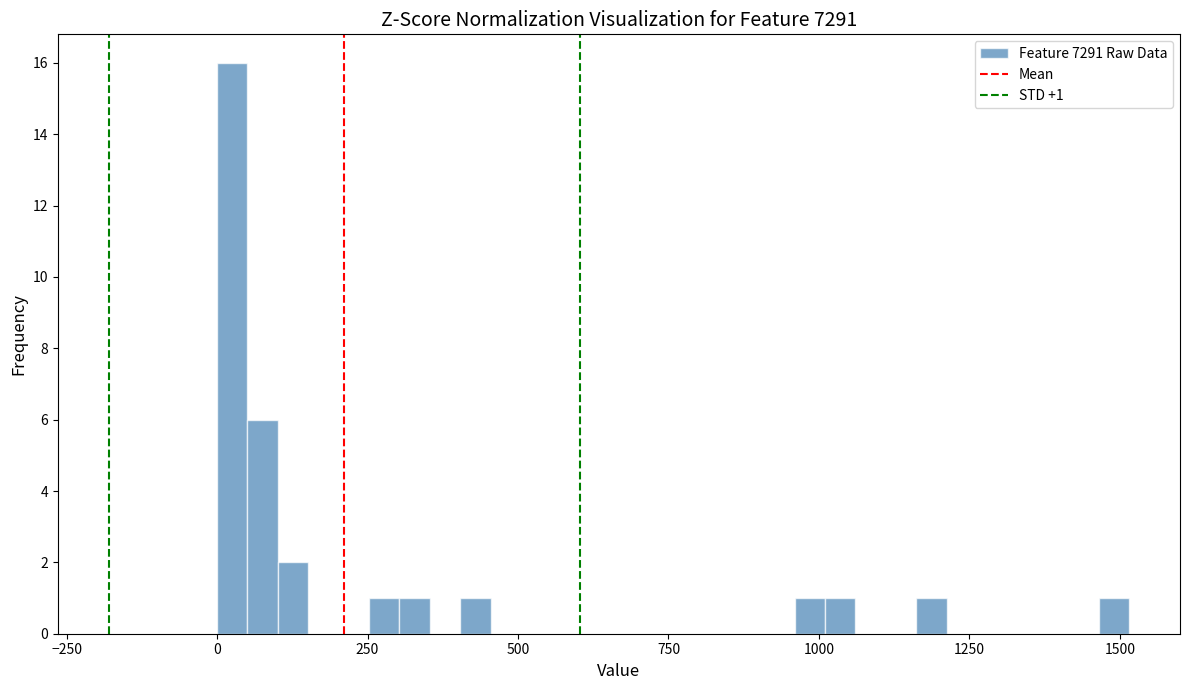

Read against the x-axis, roughly where is the centre of the tallest bar?

50